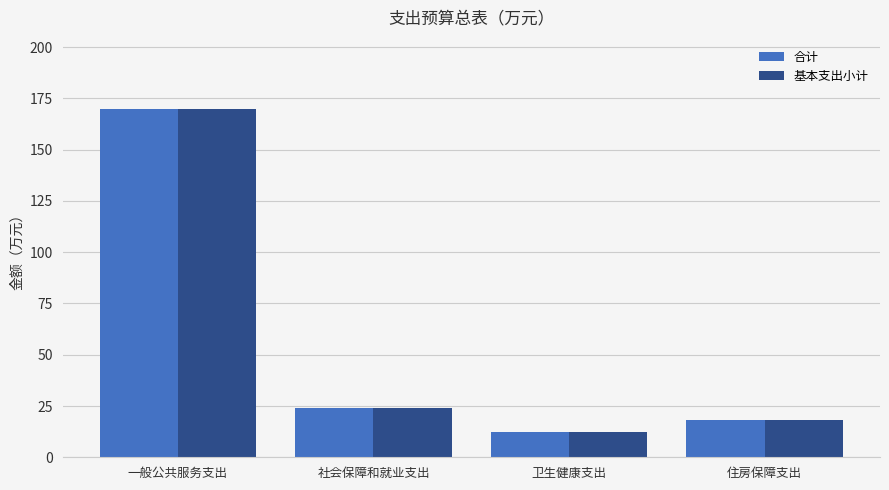

Reading left to right, transcribe all the data shown in this chart.

合计: 一般公共服务支出=169.7	社会保障和就业支出=24.3	卫生健康支出=12.1	住房保障支出=18.2
基本支出小计: 一般公共服务支出=169.7	社会保障和就业支出=24.3	卫生健康支出=12.1	住房保障支出=18.2